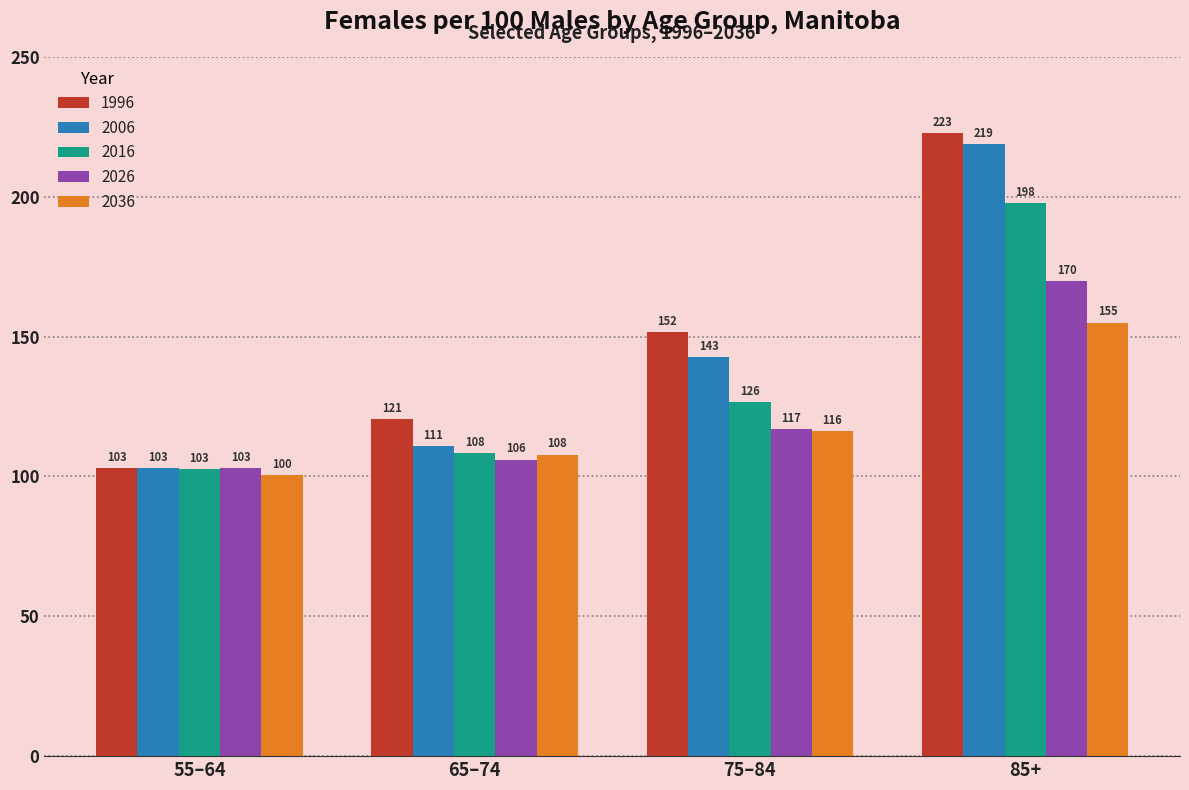

Read the 2036 value at 85+.

155.0